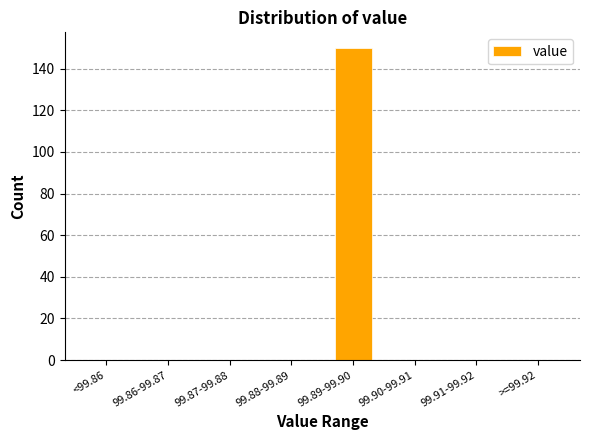

Reading left to right, list all the values displayed in this chart.

<99.86=0	99.86-99.87=0	99.87-99.88=0	99.88-99.89=0	99.89-99.90=150	99.90-99.91=0	99.91-99.92=0	>=99.92=0